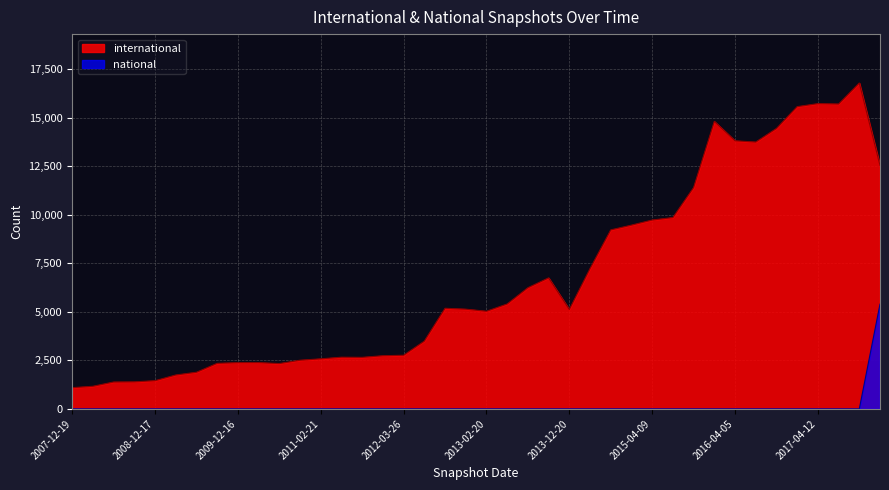

Which series has the largest total across all categories?

international